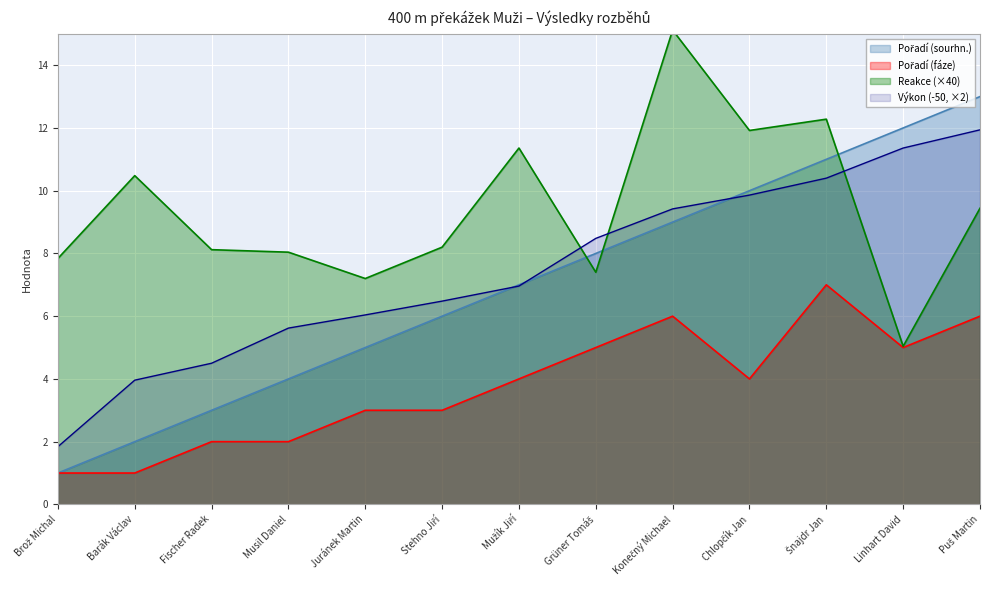

Reading right to left, extract all data points from this chart.

Výkon: Puš Martin=11.9	Linhart David=11.4	Šnajdr Jan=10.4	Chlopčík Jan=9.9	Konečný Michael=9.4	Grüner Tomáš=8.5	Mužík Jiří=7.0	Stehno Jiří=6.5	Juránek Martin=6.0	Musil Daniel=5.6	Fischer Radek=4.5	Barák Václav=4.0	Brož Michal=1.8
Reakce: Puš Martin=9.4	Linhart David=5.0	Šnajdr Jan=12.3	Chlopčík Jan=11.9	Konečný Michael=15.1	Grüner Tomáš=7.4	Mužík Jiří=11.4	Stehno Jiří=8.2	Juránek Martin=7.2	Musil Daniel=8.0	Fischer Radek=8.1	Barák Václav=10.5	Brož Michal=7.8
Pořadí (sourhn.): Puš Martin=13.0	Linhart David=12.0	Šnajdr Jan=11.0	Chlopčík Jan=10.0	Konečný Michael=9.0	Grüner Tomáš=8.0	Mužík Jiří=7.0	Stehno Jiří=6.0	Juránek Martin=5.0	Musil Daniel=4.0	Fischer Radek=3.0	Barák Václav=2.0	Brož Michal=1.0
Pořadí (fáze): Puš Martin=6.0	Linhart David=5.0	Šnajdr Jan=7.0	Chlopčík Jan=4.0	Konečný Michael=6.0	Grüner Tomáš=5.0	Mužík Jiří=4.0	Stehno Jiří=3.0	Juránek Martin=3.0	Musil Daniel=2.0	Fischer Radek=2.0	Barák Václav=1.0	Brož Michal=1.0